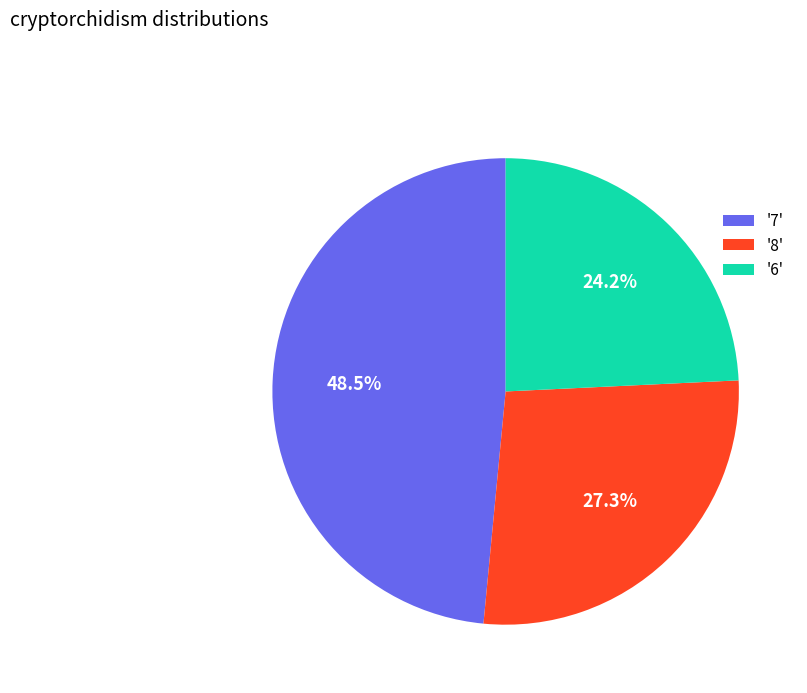

What is the ratio of the value at '7' to the value at '8'?

1.8